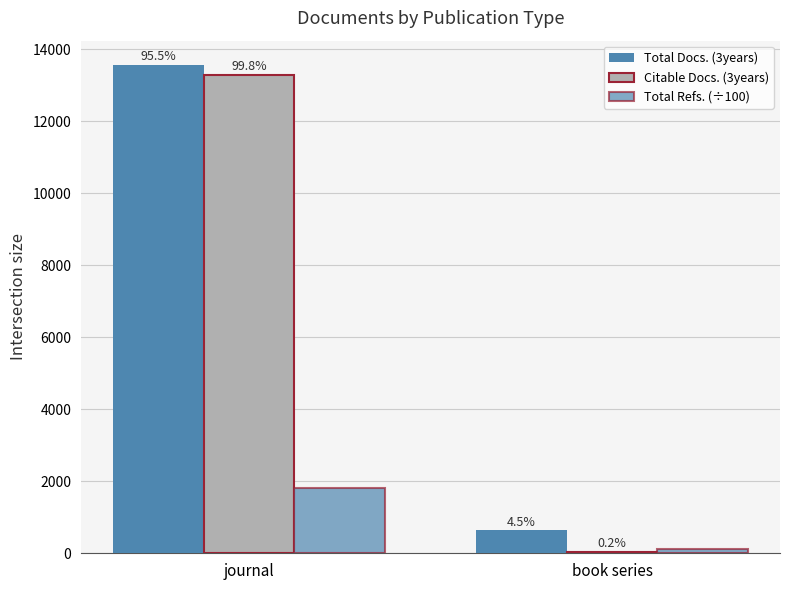

What is the average value of the Total Refs. (÷100) series?

962